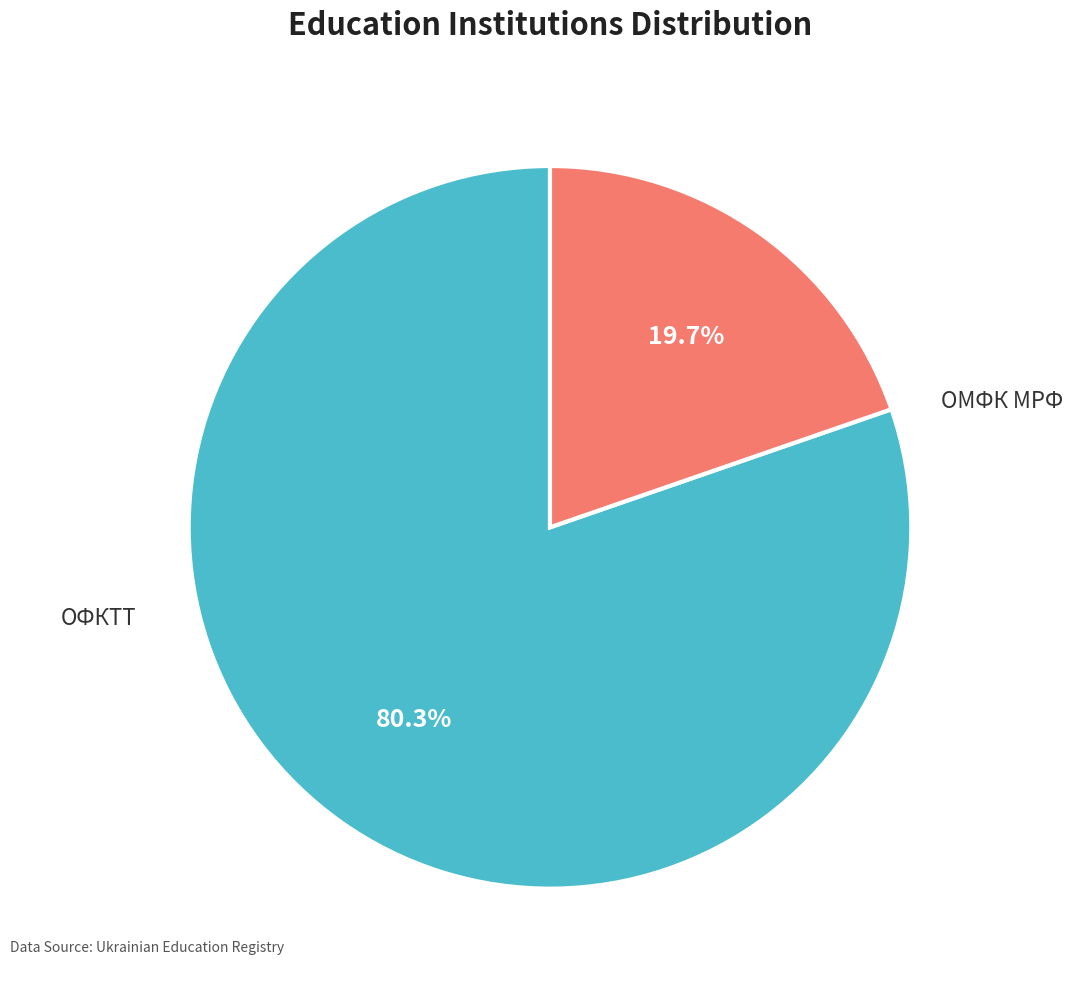

To the nearest percent, what is the difference between the largest and smallest slice percentages?

61%